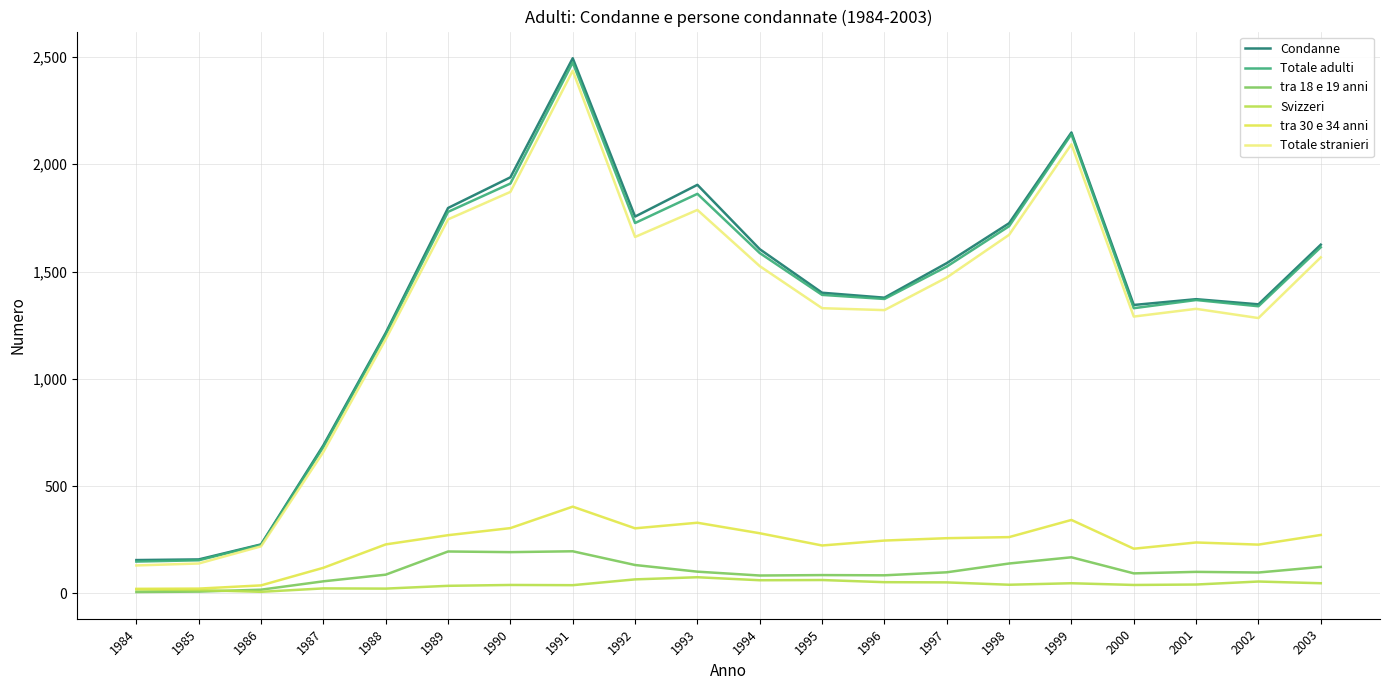

Which series has the largest range (max minus min)?

Condanne